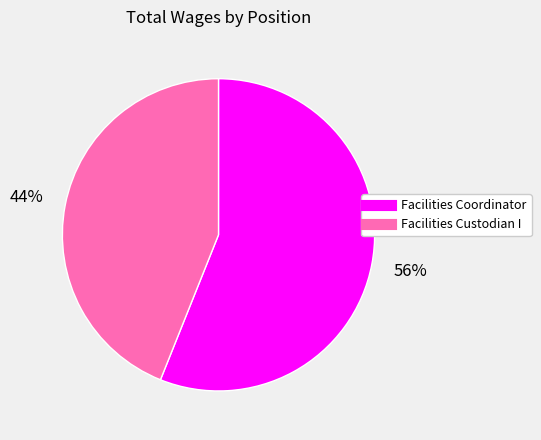

How many segments does this pie chart have?

2